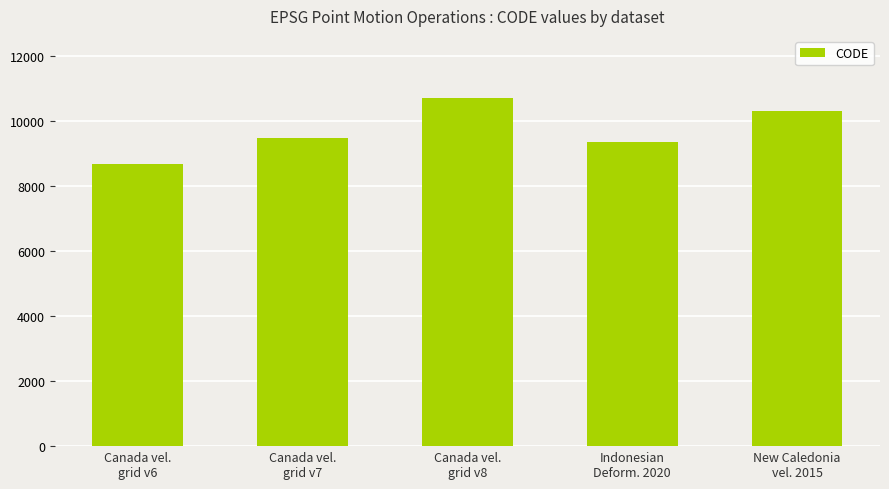

What is the change in value from Canada vel.
grid v7 to New Caledonia
vel. 2015?

+840